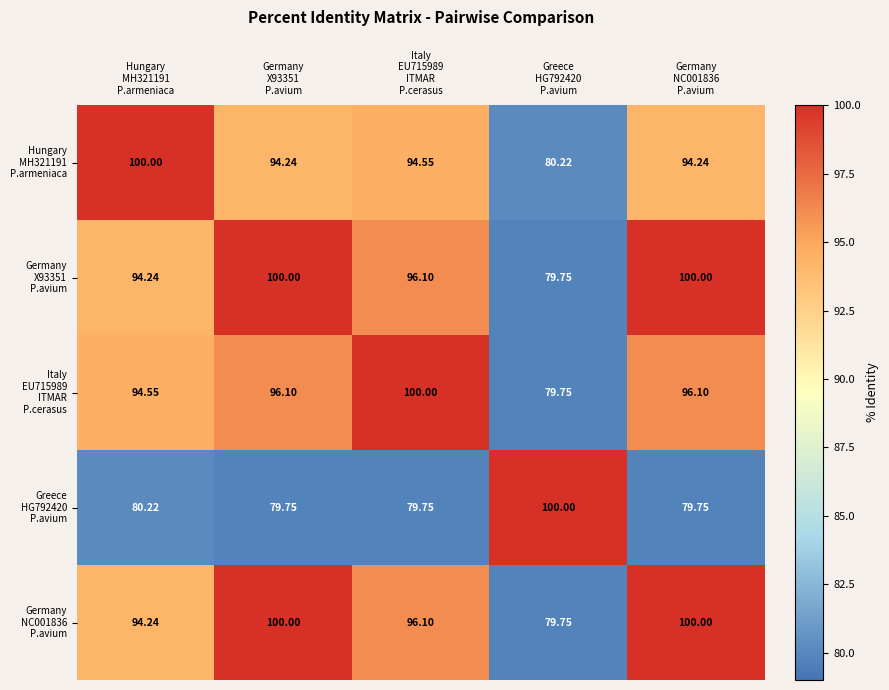

How many data points does each series have?

5